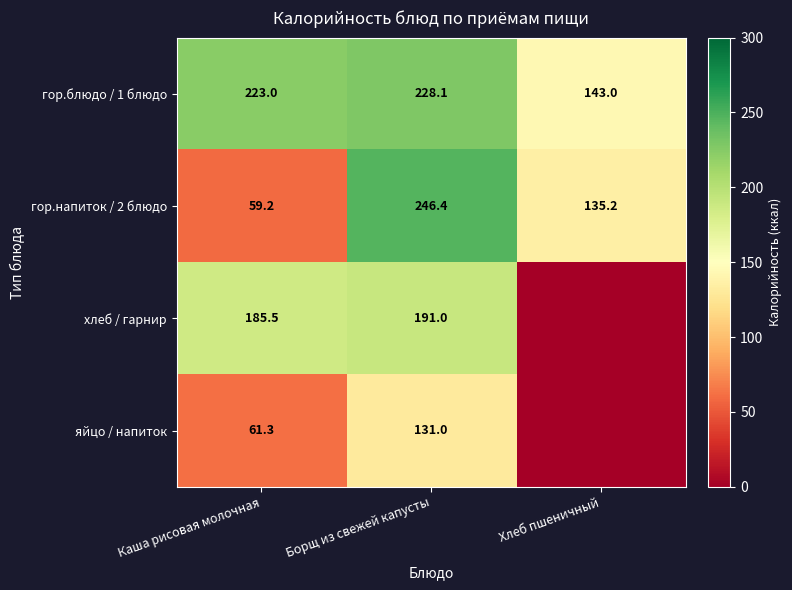

What is the difference between the гор.напиток / 2 блюдо values at Каша рисовая молочная and Хлеб пшеничный?

76.0